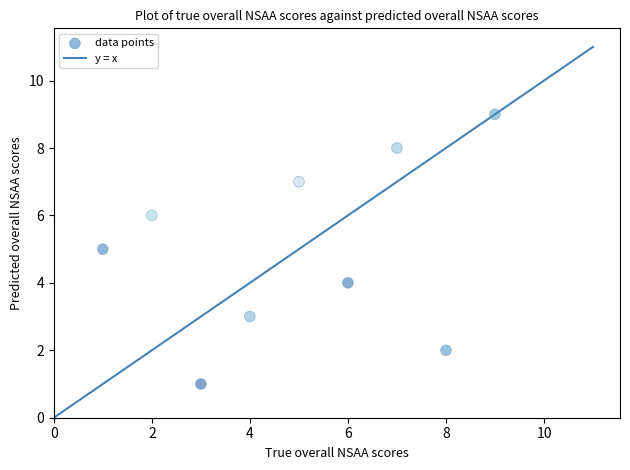

What is the average X value?

5